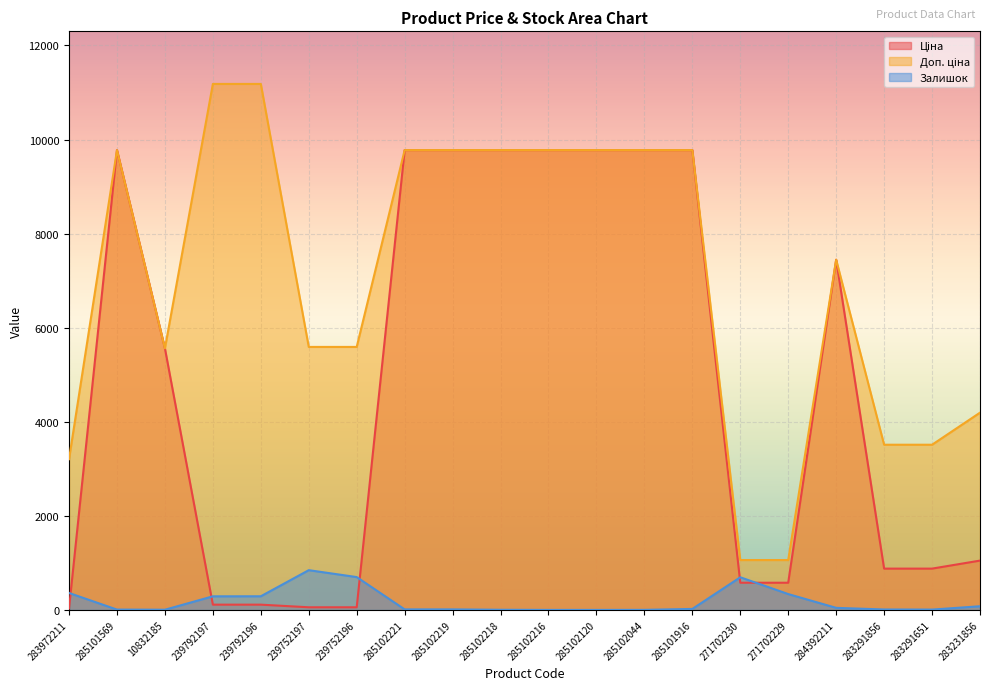

What is the spread (max minus min) of values at 283291856?

3502.9